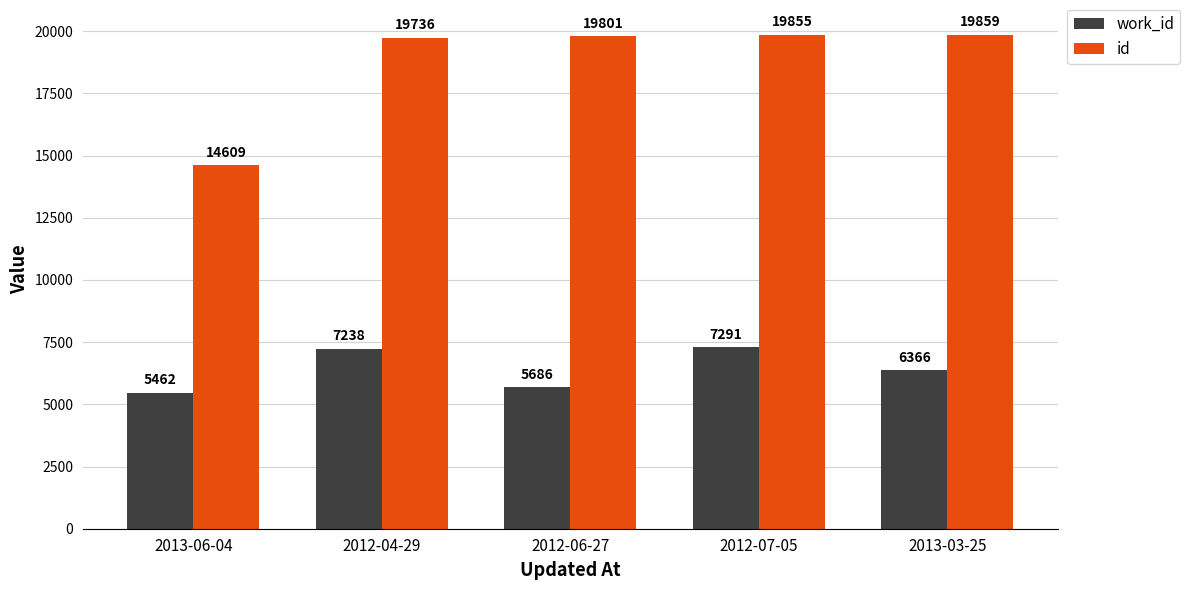

What is the greatest value displayed?

19859